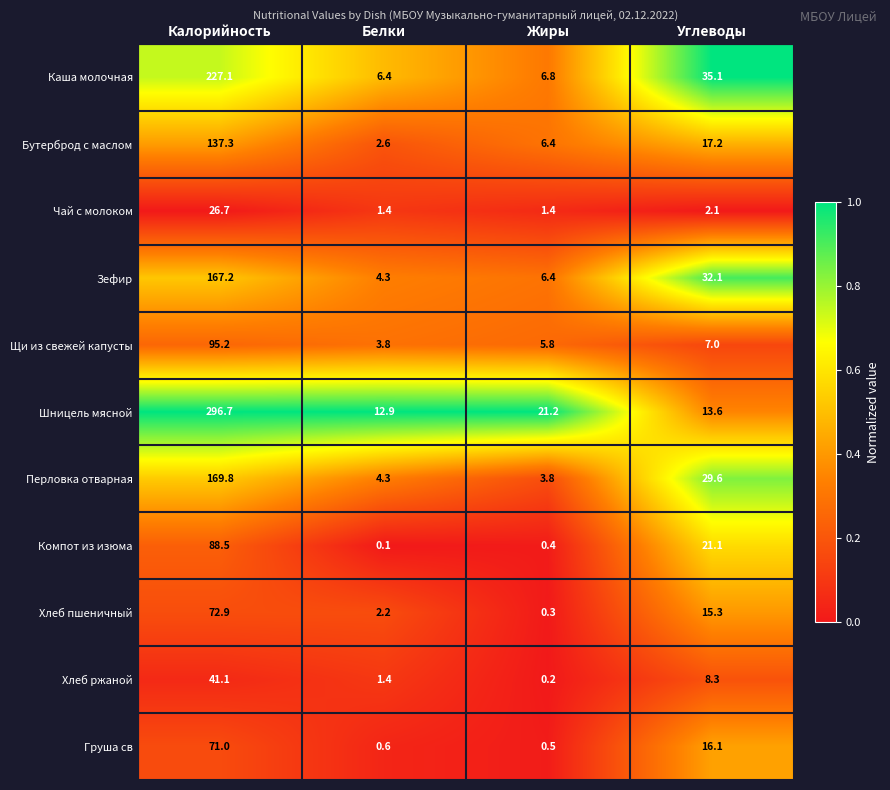

What is the total value across all series at Белки?

40.0